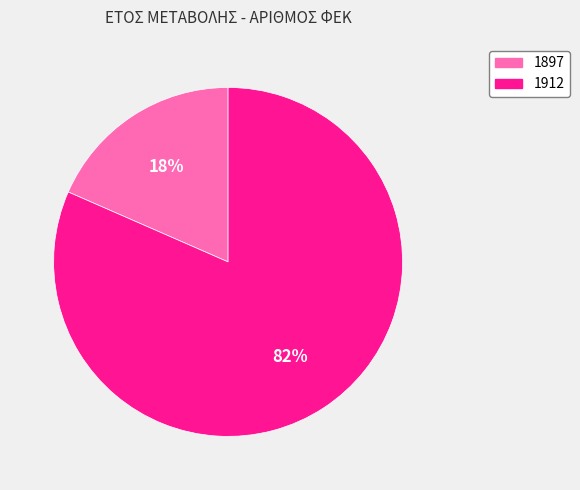

The 1897 slice represents 18% of the pie. True or false?

True